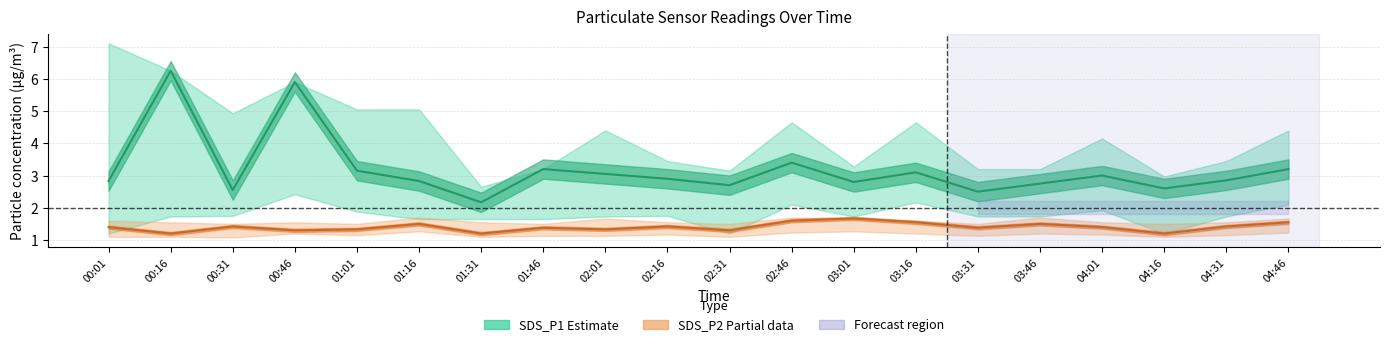

What is the difference between the SDS_P2 (Partial) values at 02:31 and 03:01?

0.4